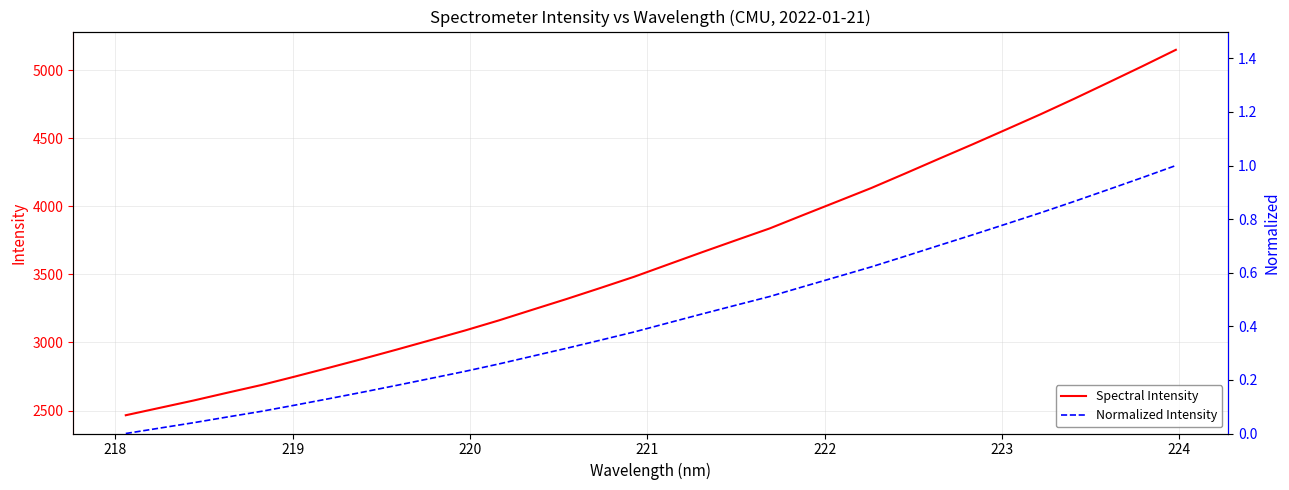

What is the difference between the maximum and second lowest values in the Spectral Intensity series?

2628.8